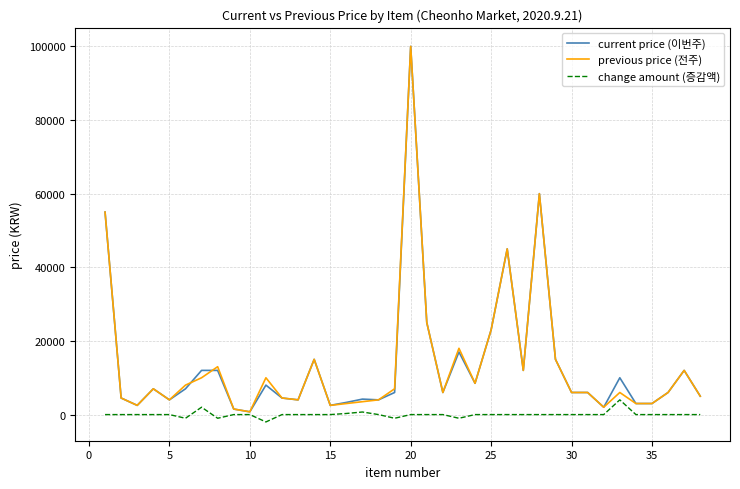

What is the highest value of the current price (이번주) series?

100000